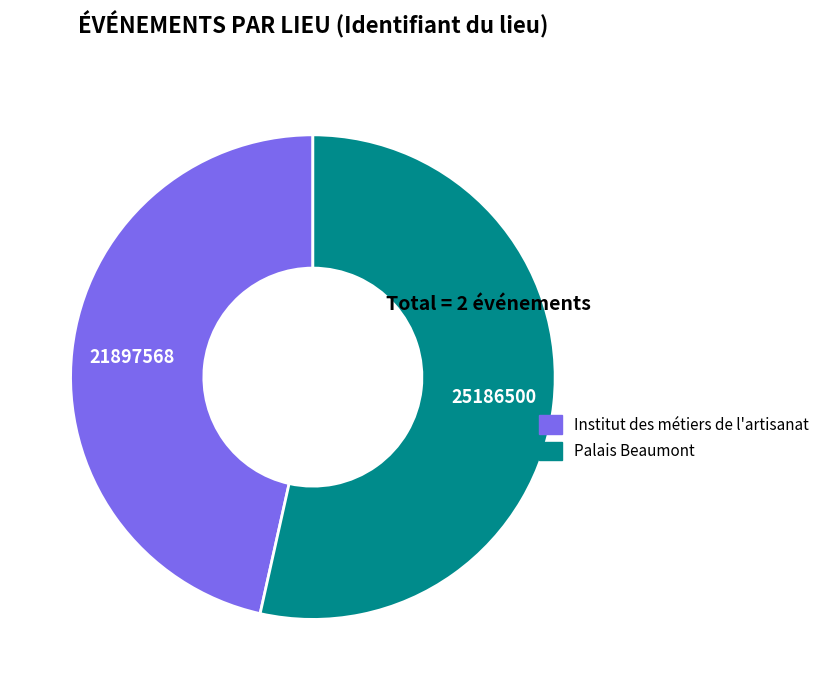

Is there a majority slice in this chart?

Yes